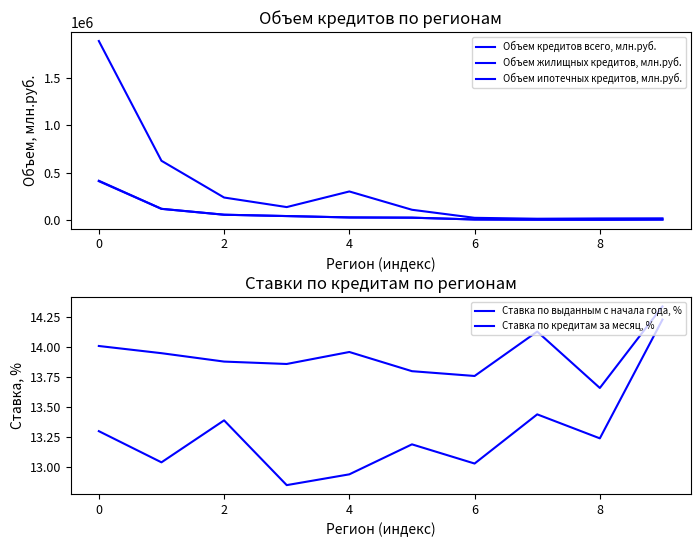

True or false: Объем ипотечных кредитов, млн.руб. has more than 1 interior local peaks.

False